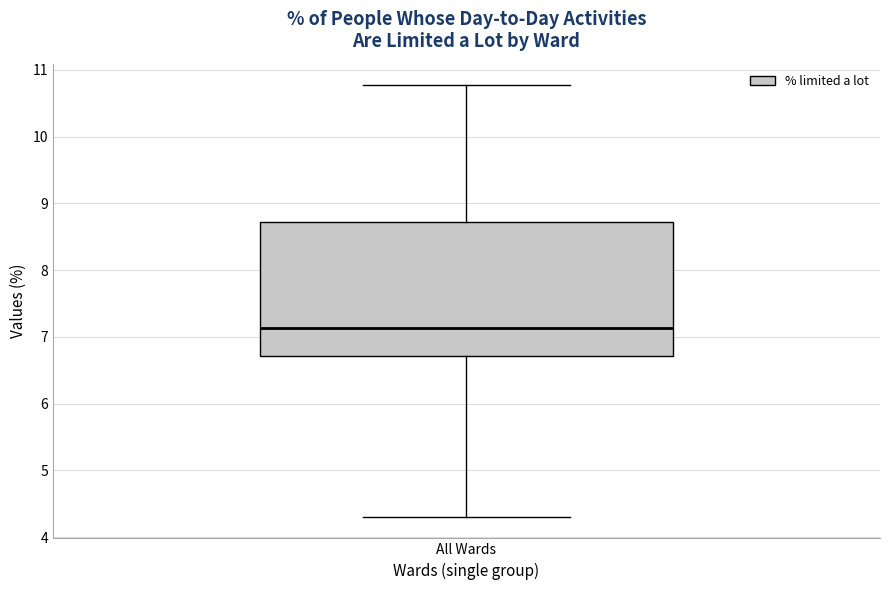

Read this box plot against the y-axis: the position of the median line, the range covered by the box, and the ends of both whiskers. The values are not printed on the chart, so give them approximately, as read against the axis.

median 7.1, box 6.7 to 8.7, whiskers 4.3 to 10.8